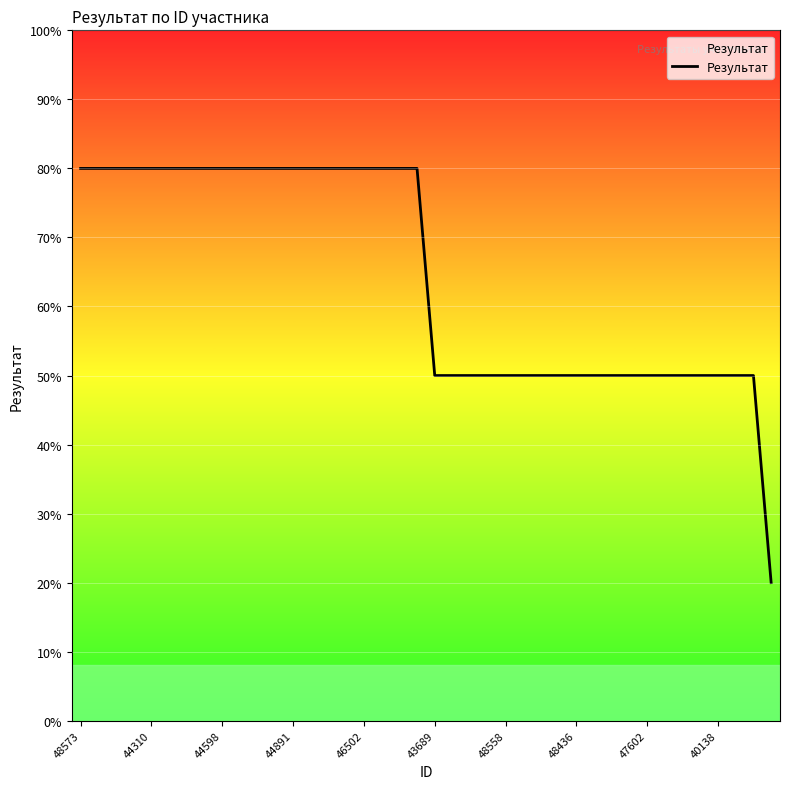

Count the number of data series in this chart.

1